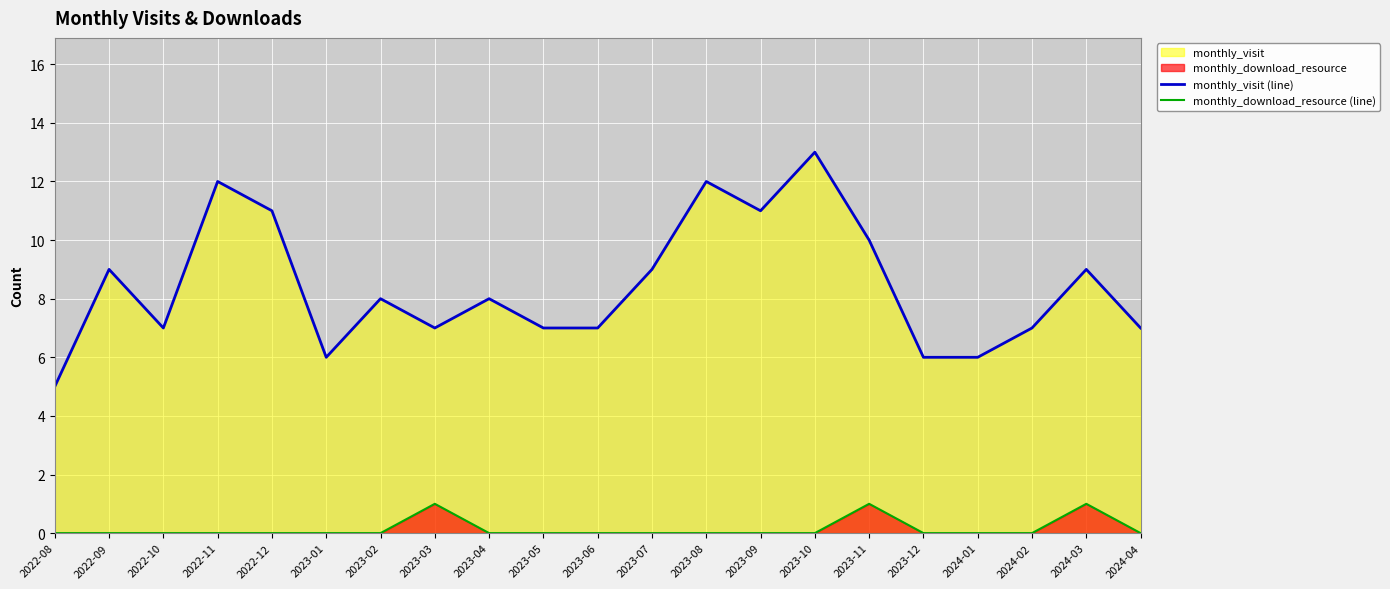

How many data points in monthly_visit (line) are above 8?

9